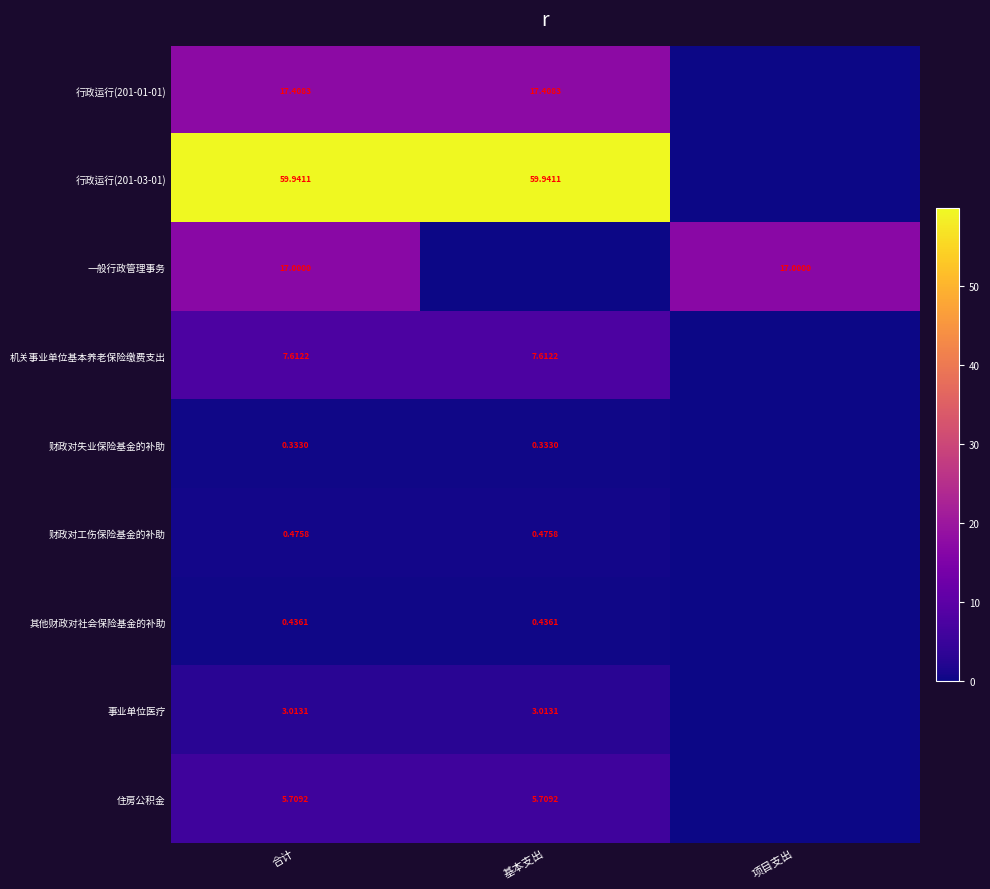

What is the sum of the 住房公积金 values at 合计 and 项目支出?

5.7